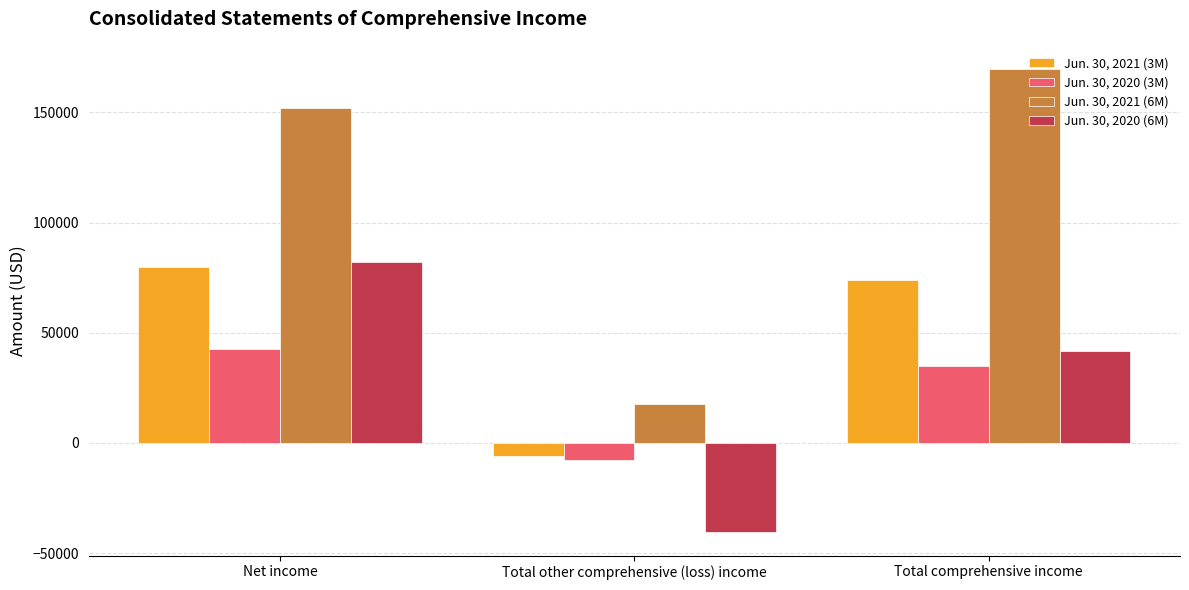

The value of Jun. 30, 2020 (3M) at Net income is 20968. True or false?

False